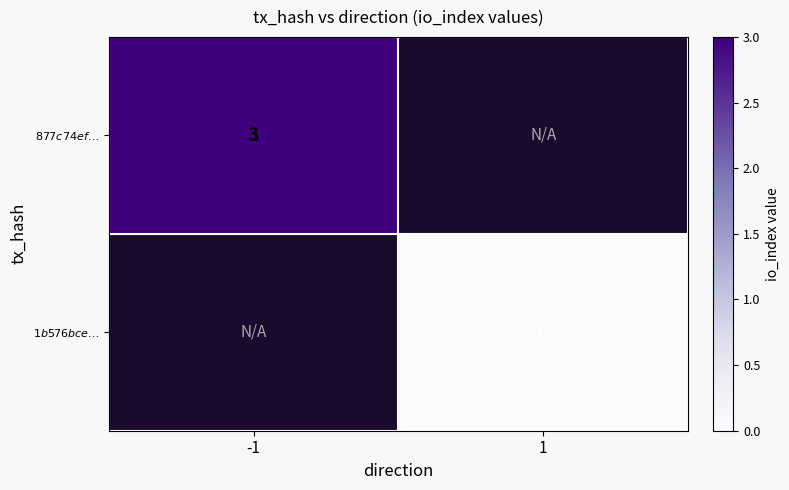

What is the greatest value displayed?

3.0